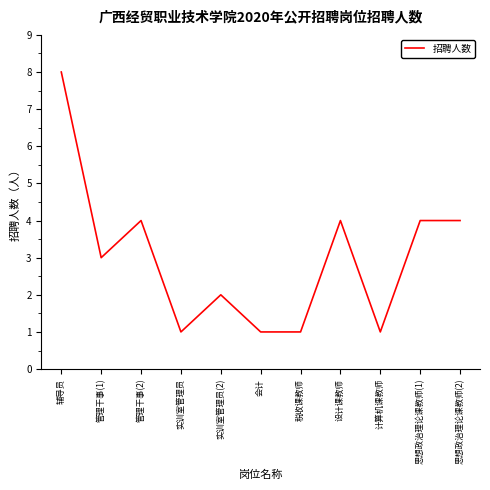

The chart shows a value of 6 at 思想政治理论课教师(1). True or false?

False